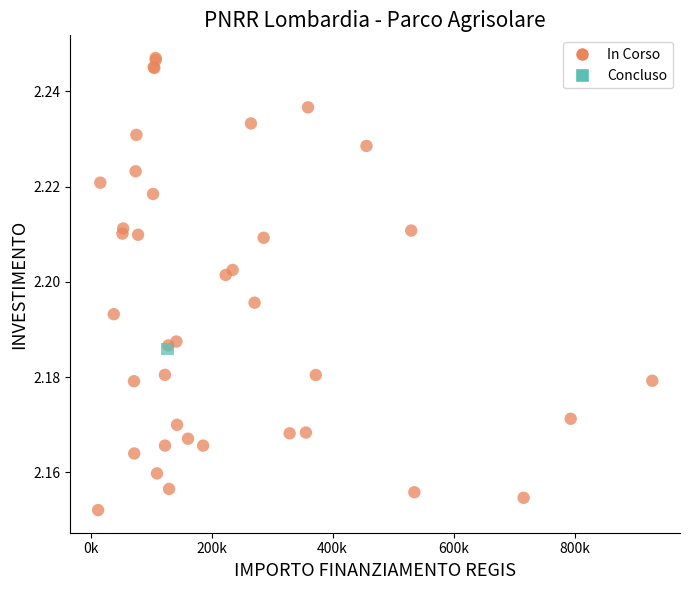

What are all the series names shown in the legend?

In Corso, Concluso